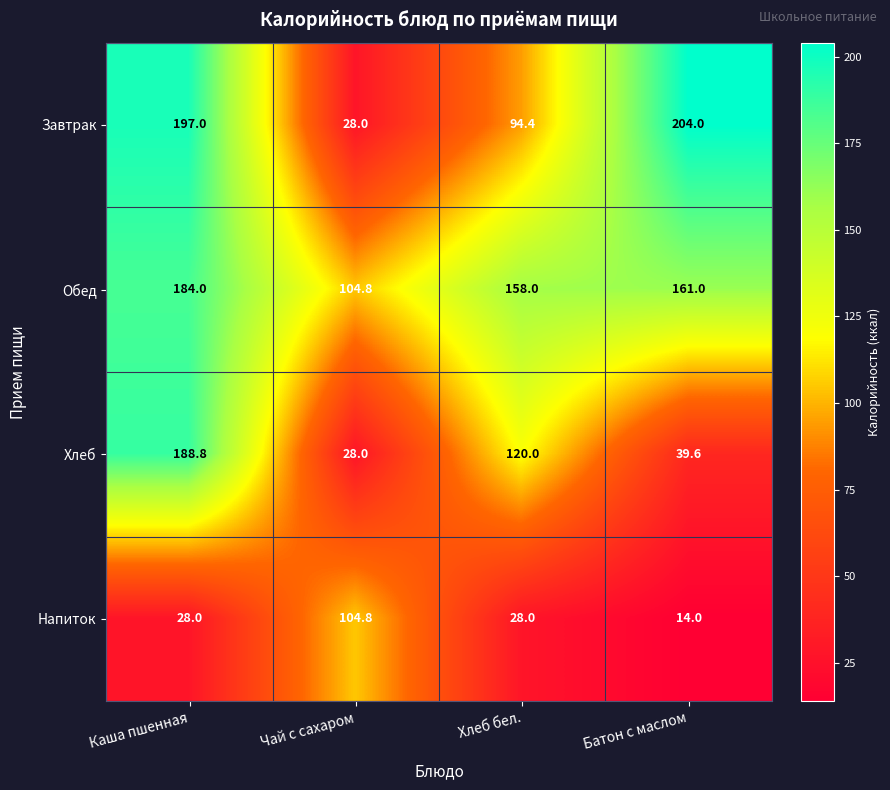

The value of Обед at Батон с маслом is 161.0. True or false?

True